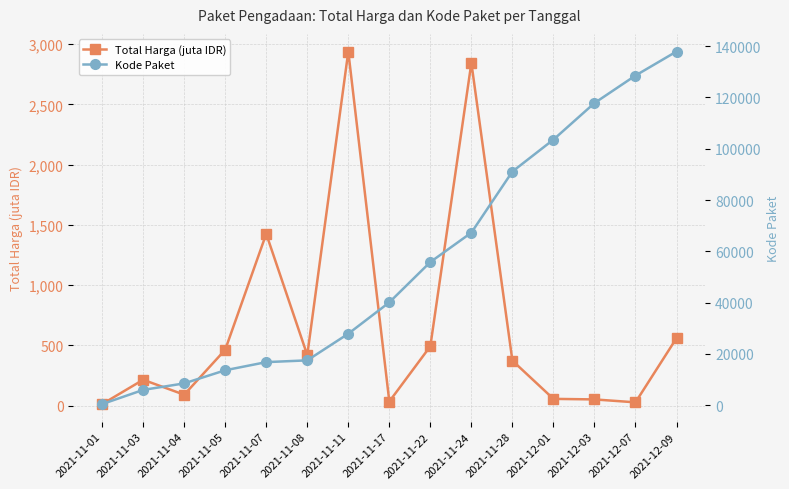

How many data points in Total Harga (juta IDR) are less than 373?

7